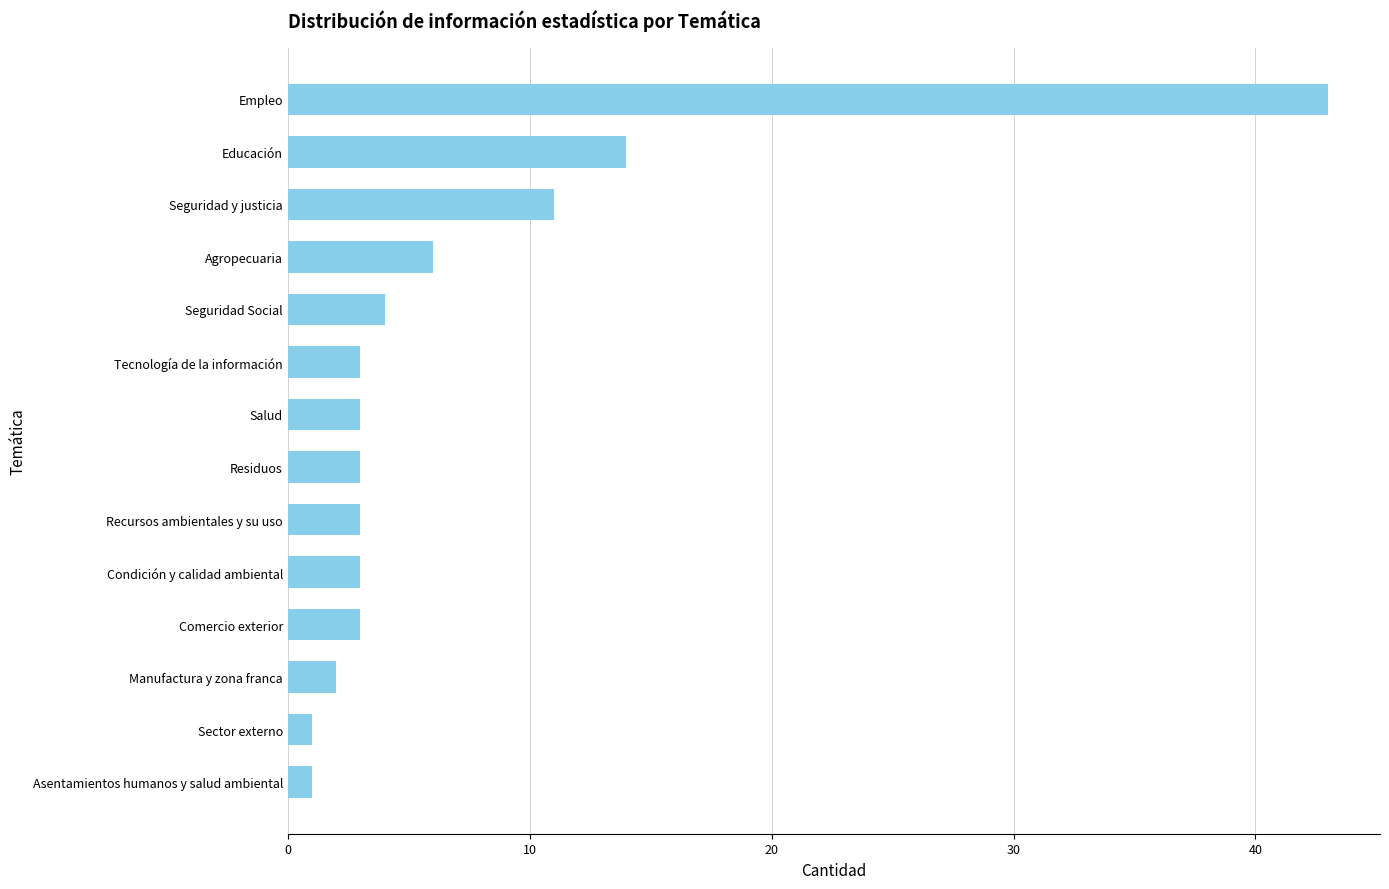

Reading bottom to top, extract all data points from this chart.

1	1	2	3	3	3	3	3	3	4	6	11	14	43